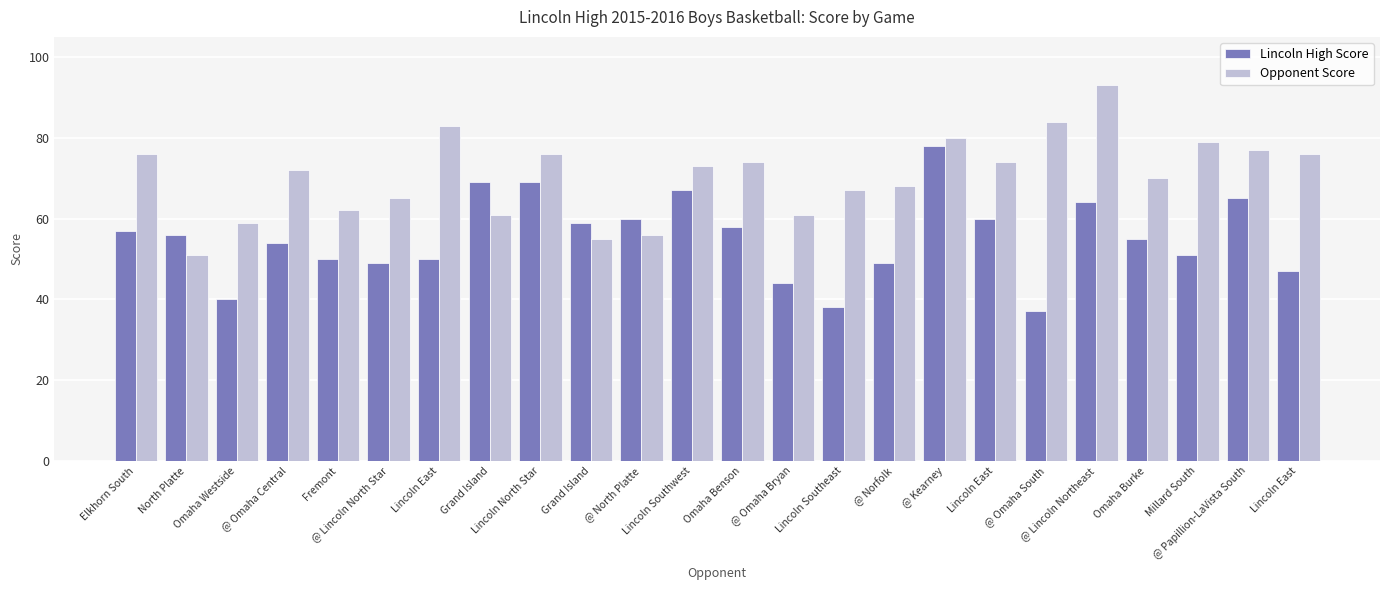

What is the difference between the highest and lowest values at Omaha Westside?

19